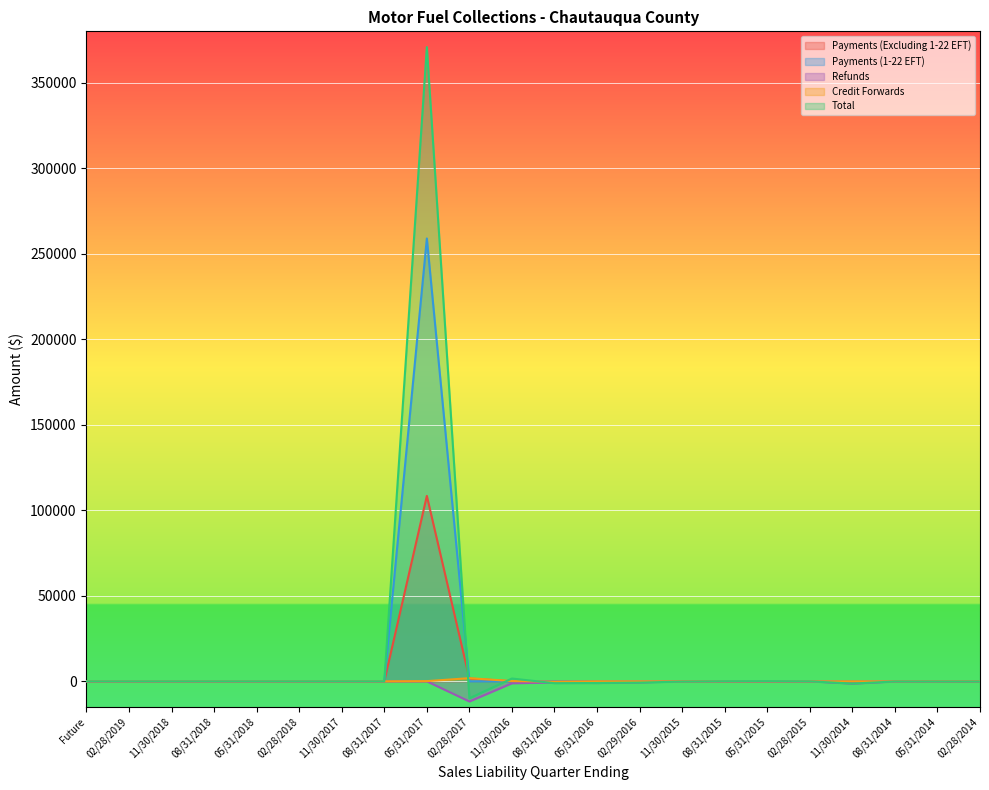

True or false: Credit Forwards and Payments (1-22 EFT) intersect in this chart.

True